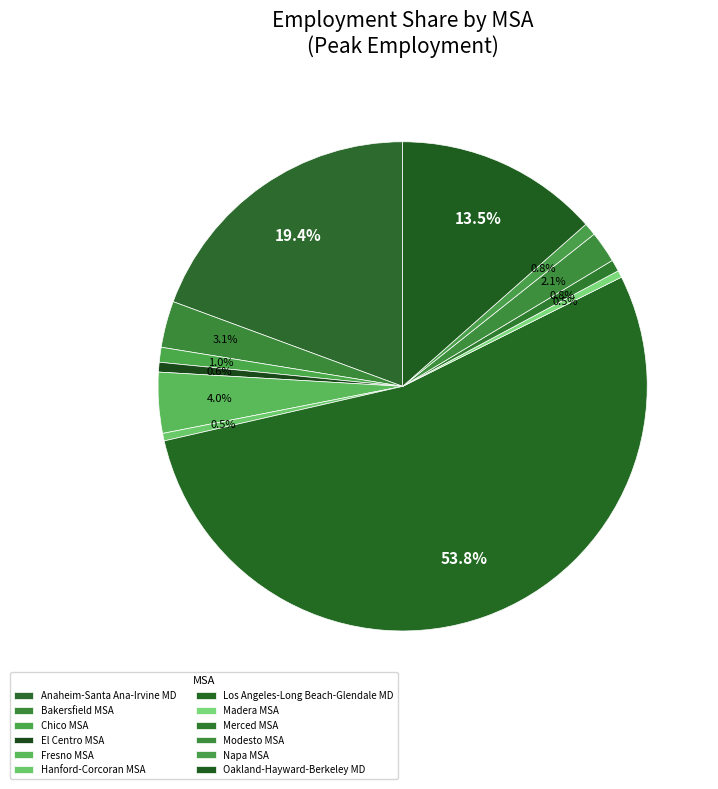

Is there a majority slice in this chart?

Yes